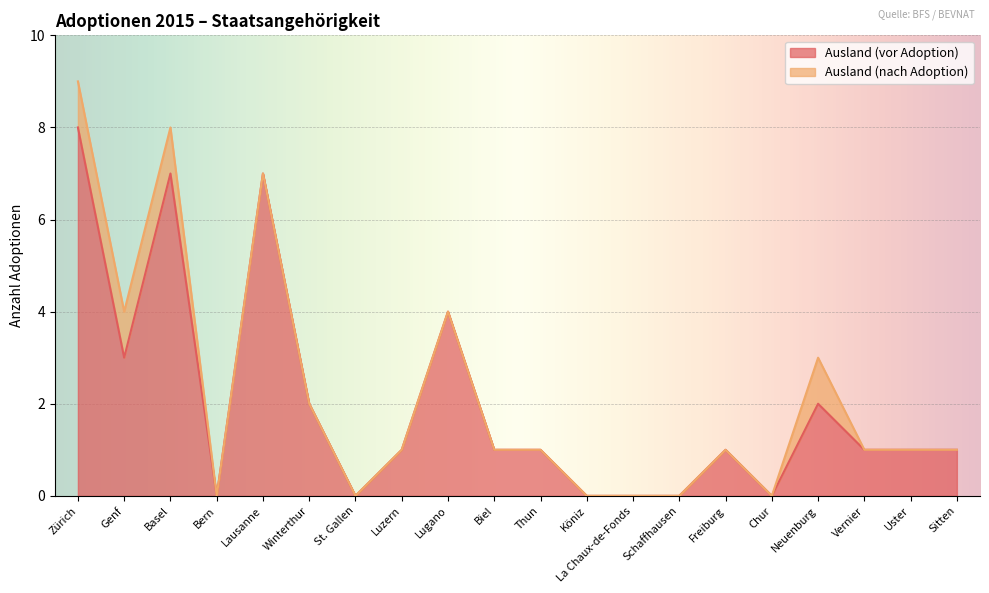

How many lines are shown in the chart?

2